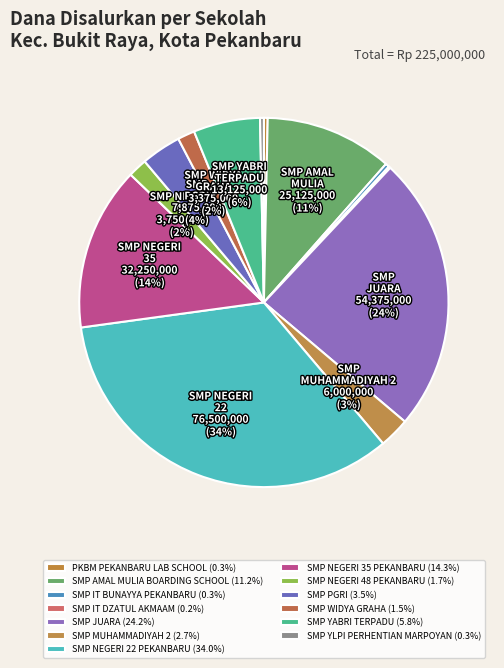

Which slice is the largest?

SMP NEGERI 22 PEKANBARU